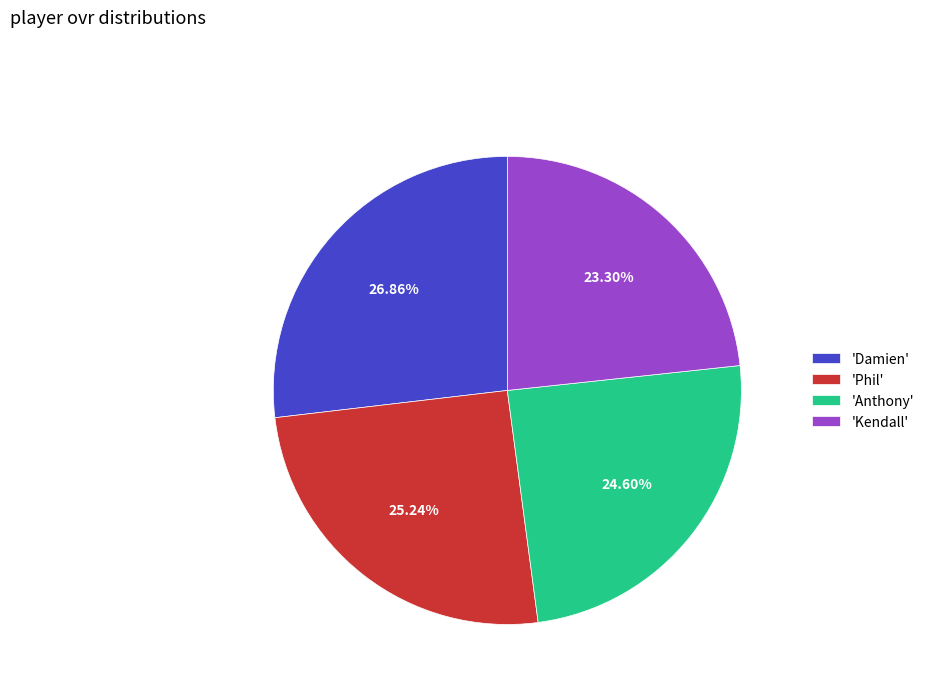

What is the ratio of the value at 'Damien' to the value at 'Phil'?

1.1